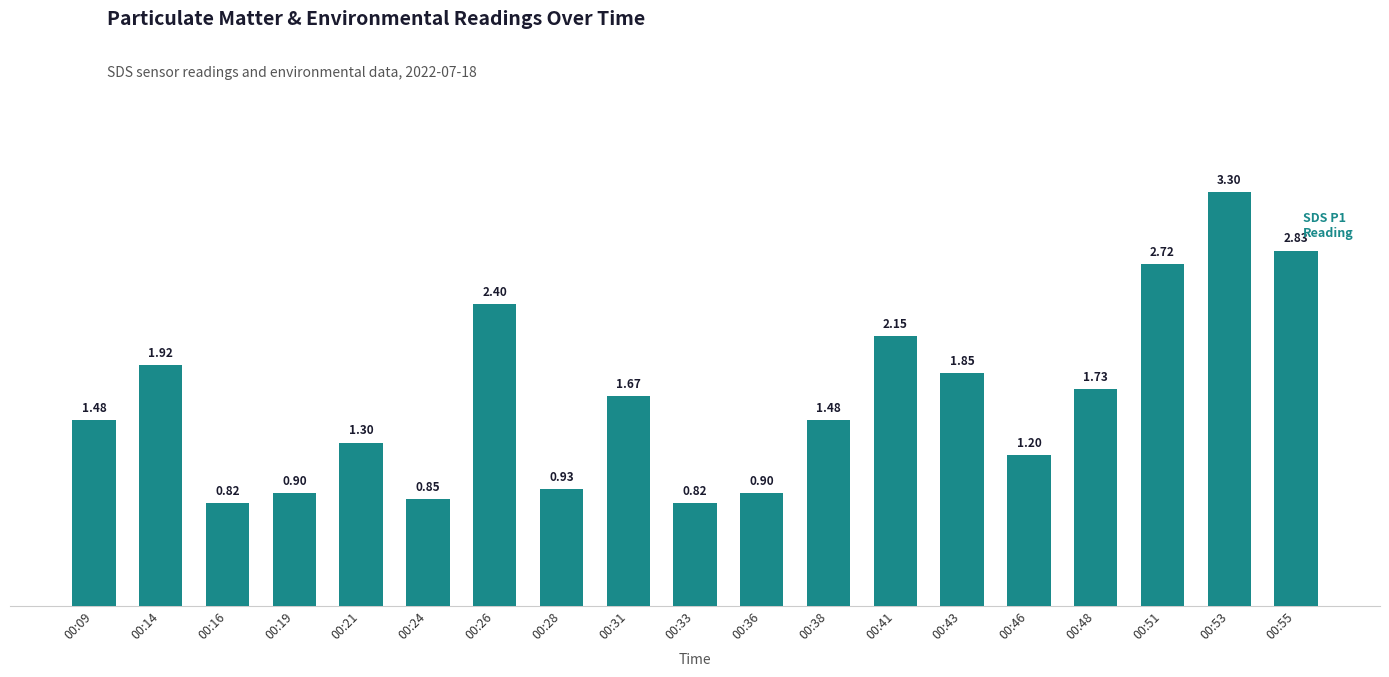

What is the average value?

1.6